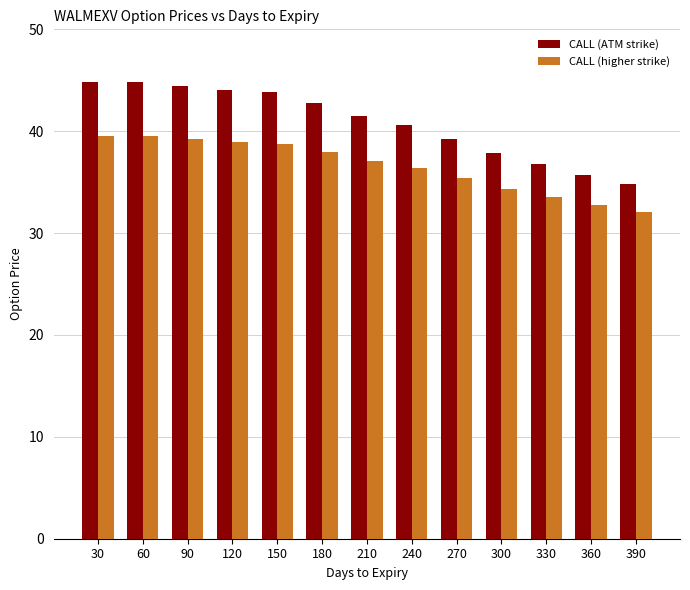

What is the difference between the highest and lowest values at 330?

3.2